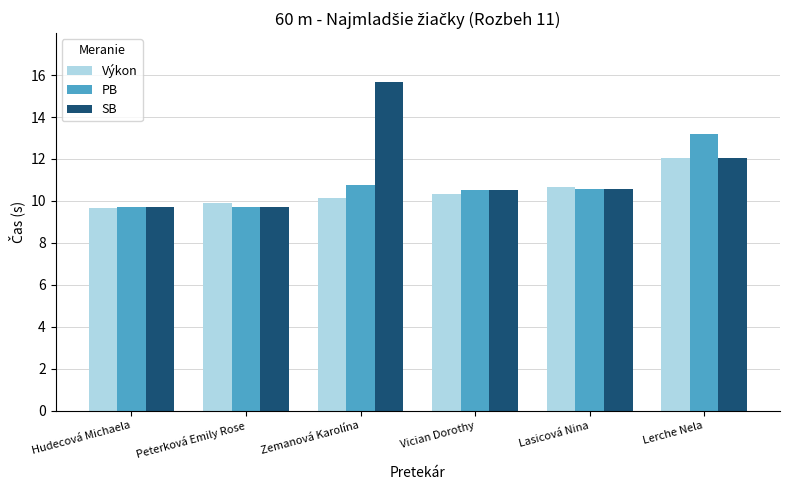

Which series has the widest spread of values?

SB